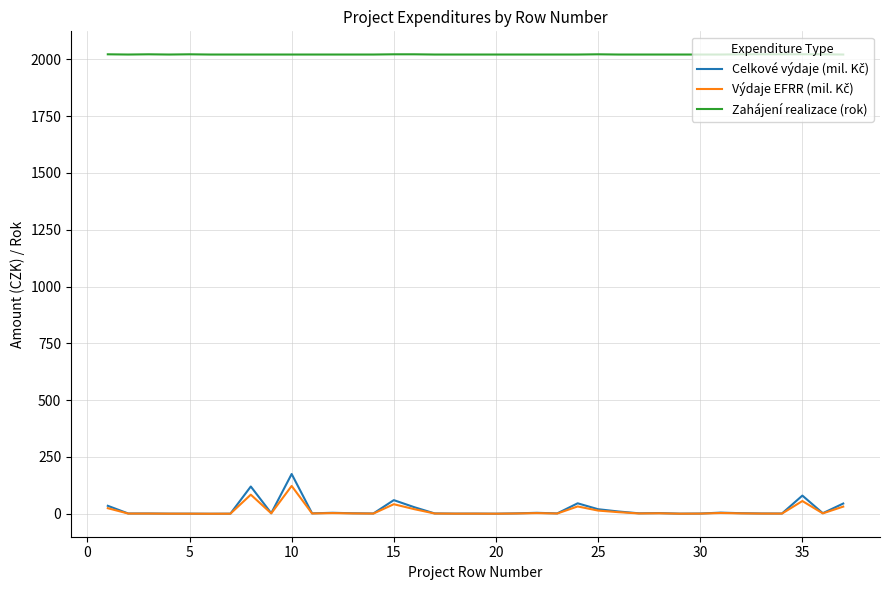

What is the highest value of the Zahájení realizace (rok) series?

2022.0